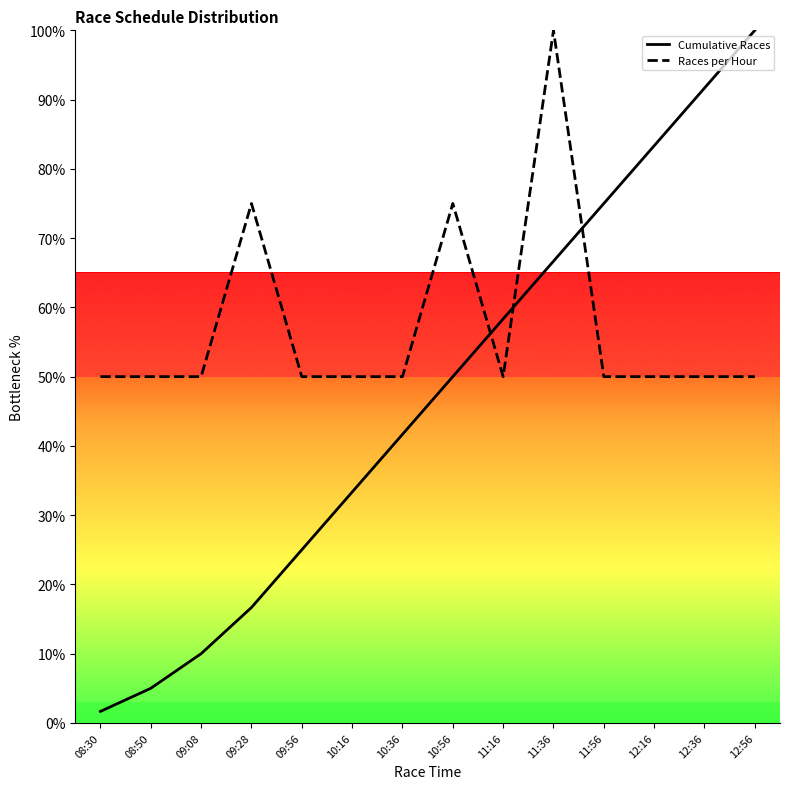

At 11:16, list the series in order from smallest to largest.

Races per Hour, Cumulative Races